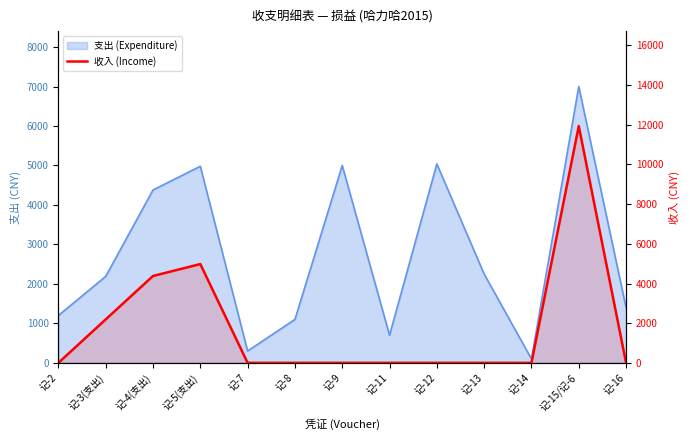

How many interior local peaks (higher than both neighbors) does the data have?

2